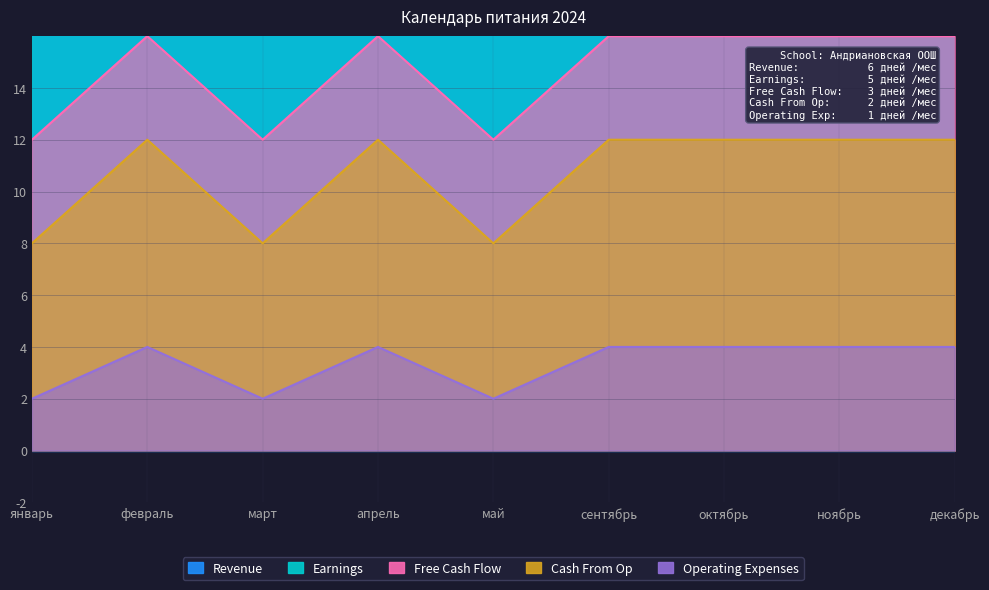

Reading left to right, what are all the values shown in this chart?

Earnings: 50	50	40	50	40	50	50	50	50
Free Cash Flow: 12	16	12	16	12	16	16	16	16
Cash From Op: 8	12	8	12	8	12	12	12	12
Operating Expenses: 2	4	2	4	2	4	4	4	4